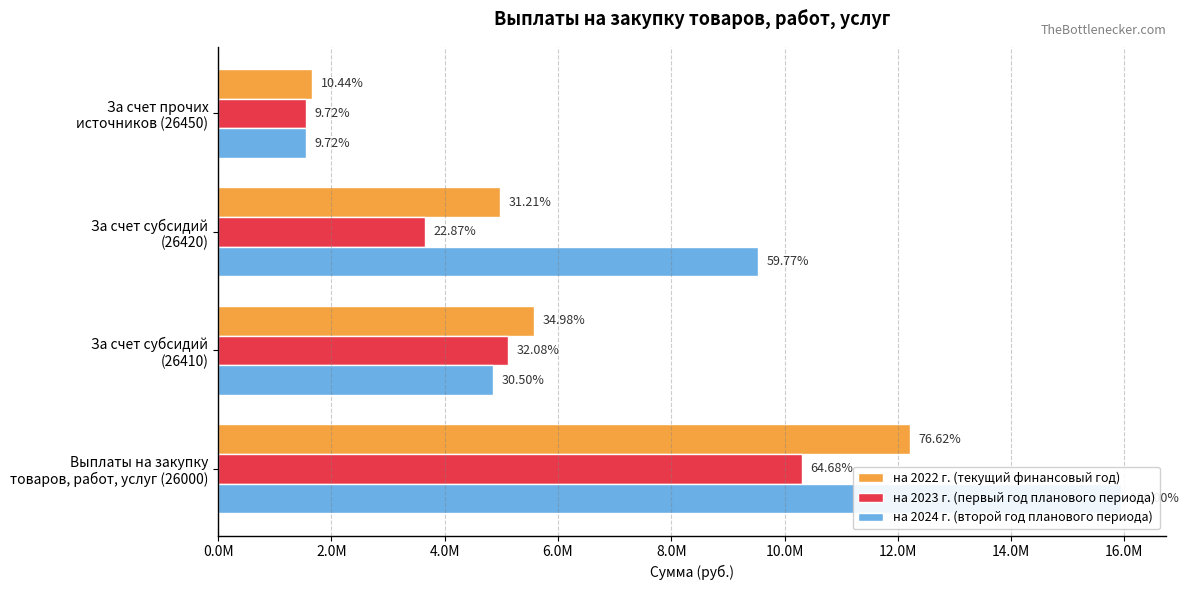

How many data points in на 2024 г. (второй год планового периода) are above 9527607?

2